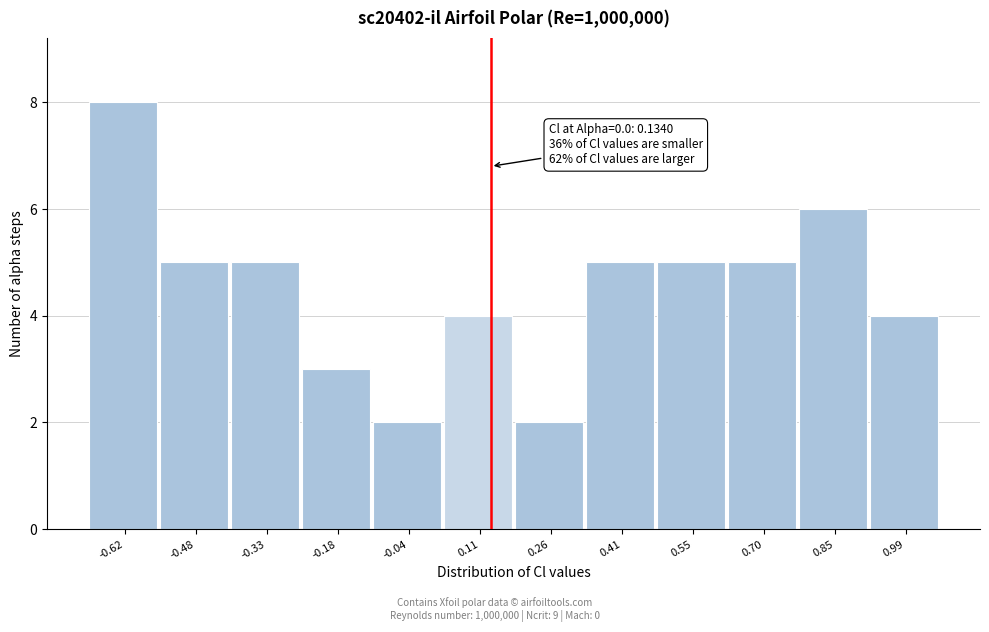

Over which range of the x-axis is the bar tallest?

-0.70 to -0.56